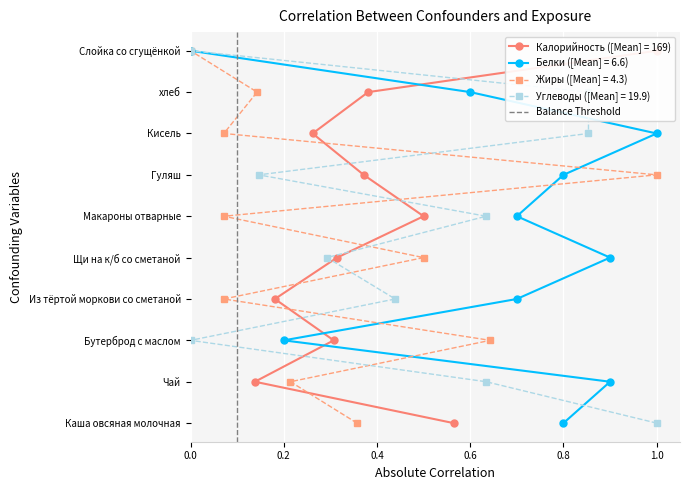

What is the sum of the values at 0.2 and 0.0?

1